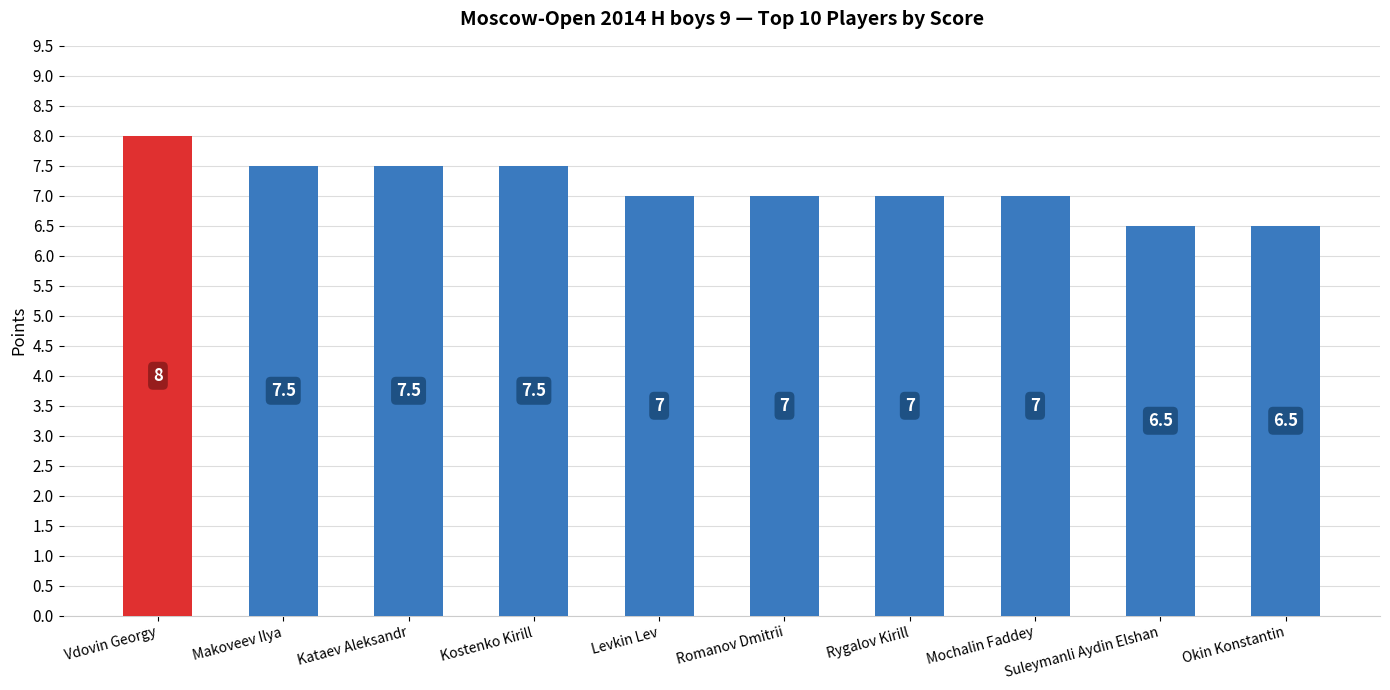

Count the values in the range 7 to 8.

8